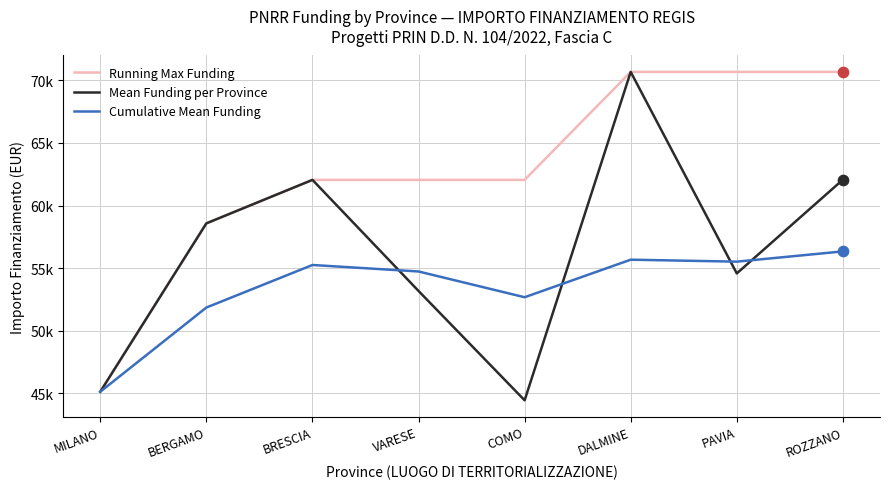

At how many categories does at least one series exceed 53312?

7